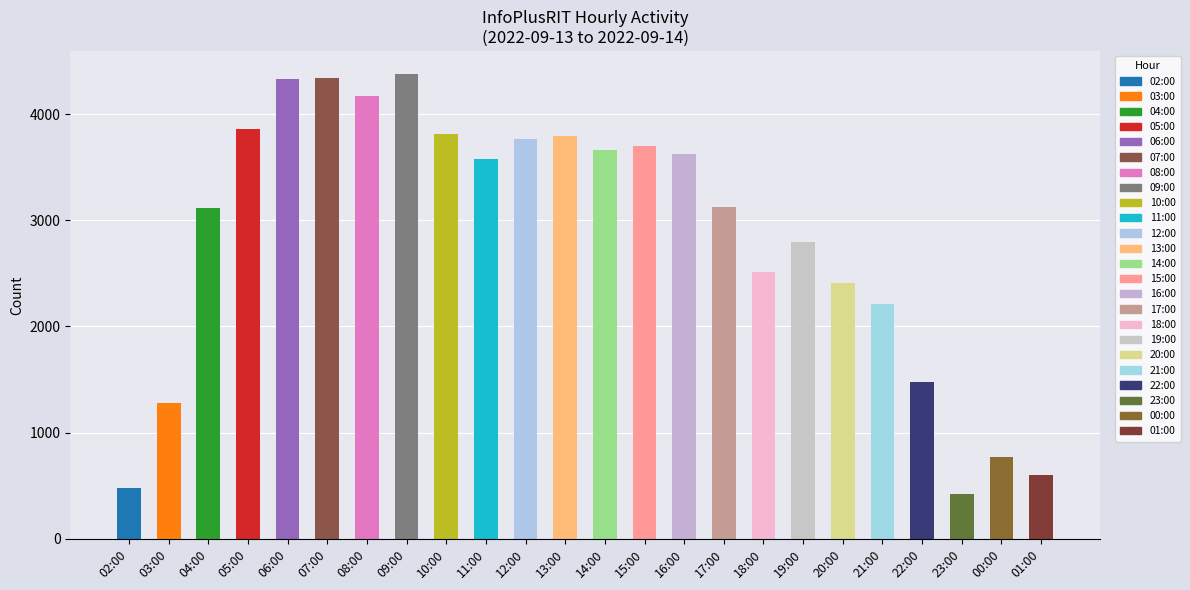

What position from the right is 14:00?

12